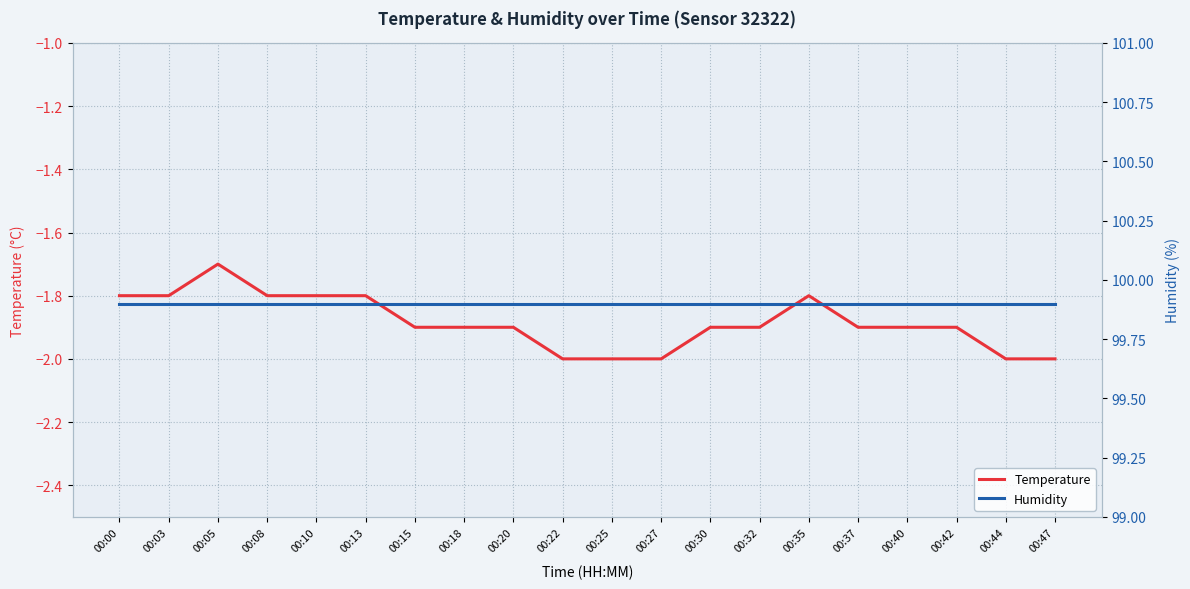

What is the value of the Humidity point at the 7th from the left?

99.9